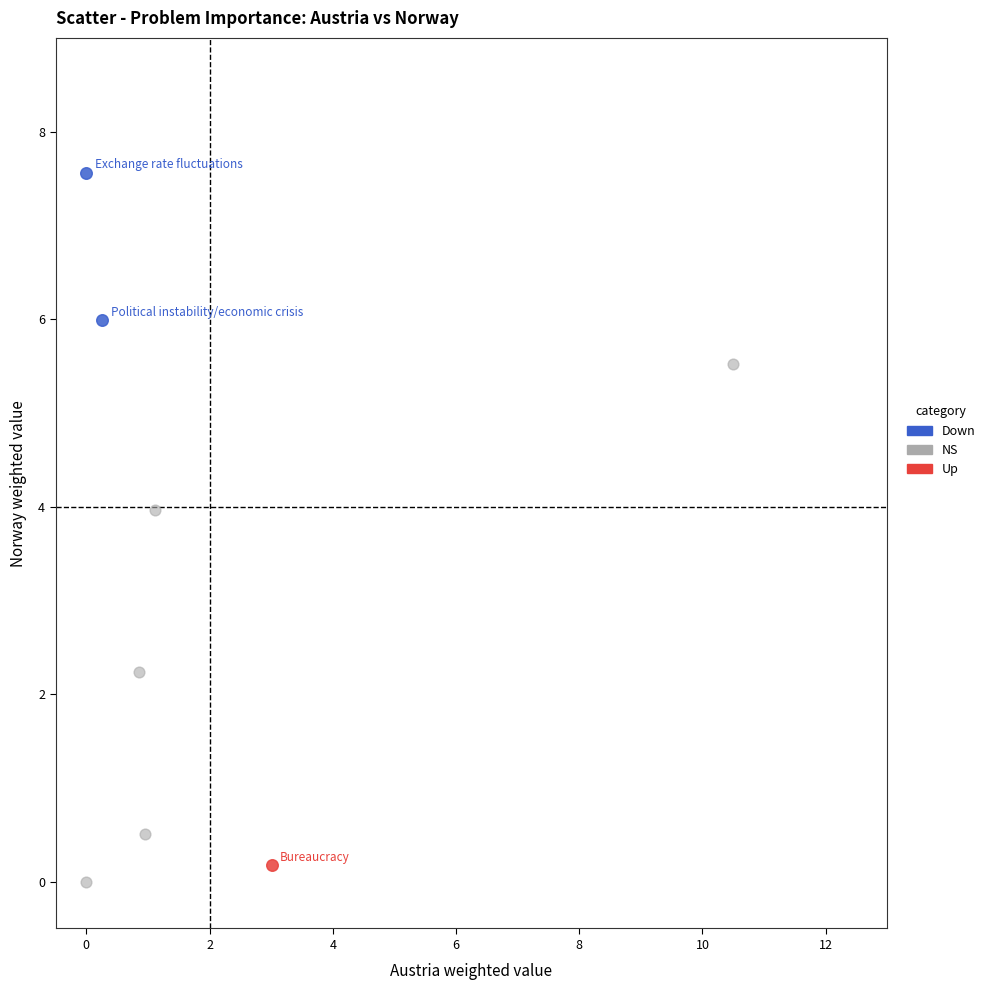

What are all the series names shown in the legend?

Down, NS, Up